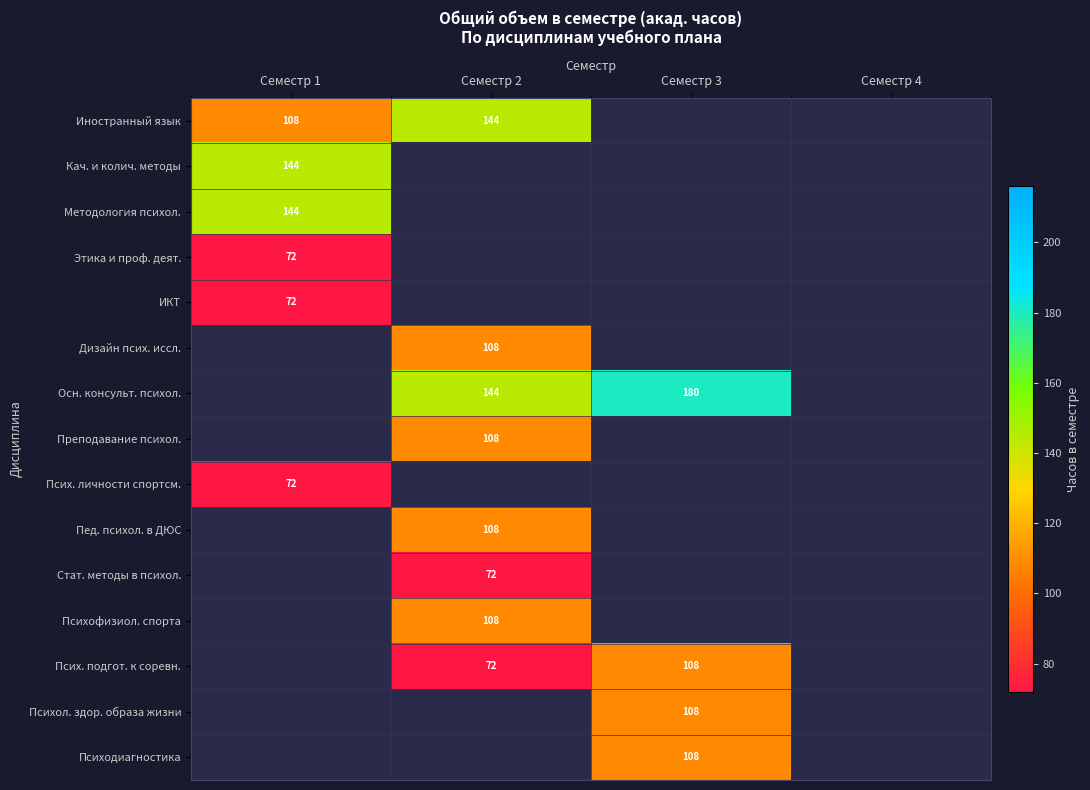

The Псих. личности спортсм. series shows 116 at Семестр 1. True or false?

False